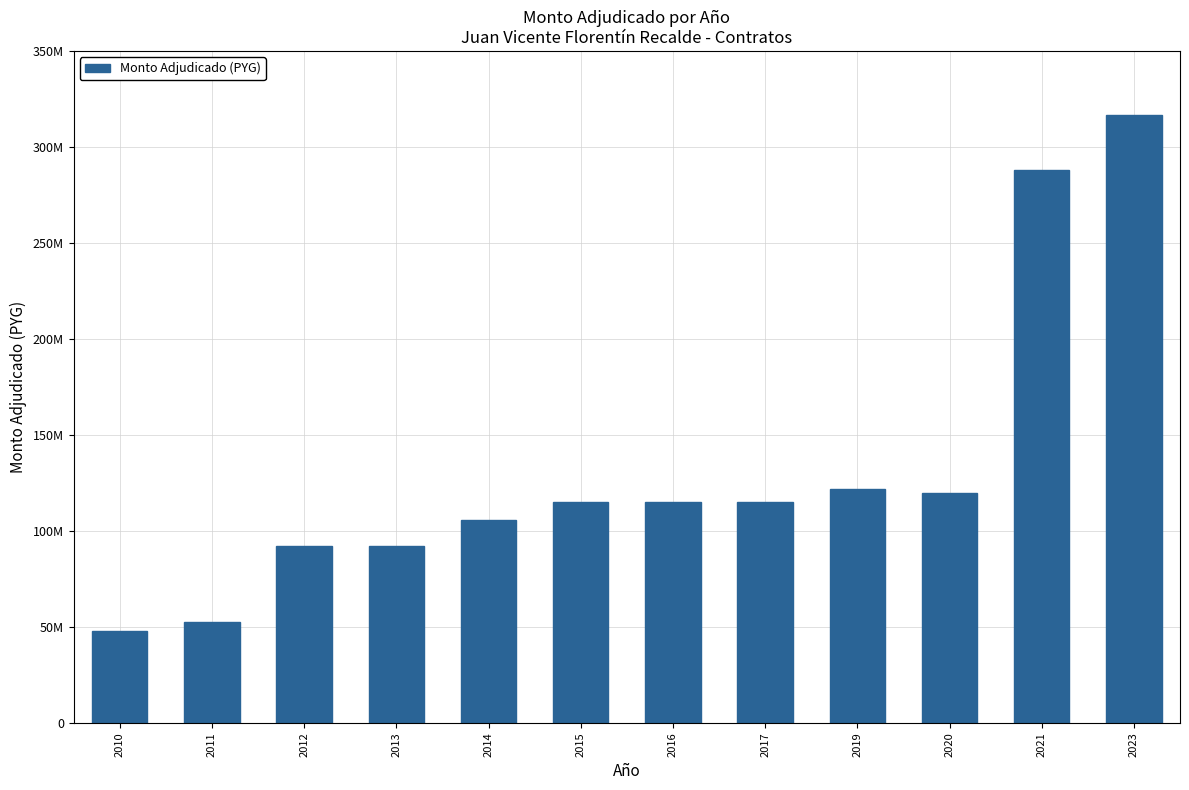

Rank the categories by value from highest to lowest.

2023, 2021, 2019, 2020, 2015, 2016, 2017, 2014, 2012, 2013, 2011, 2010